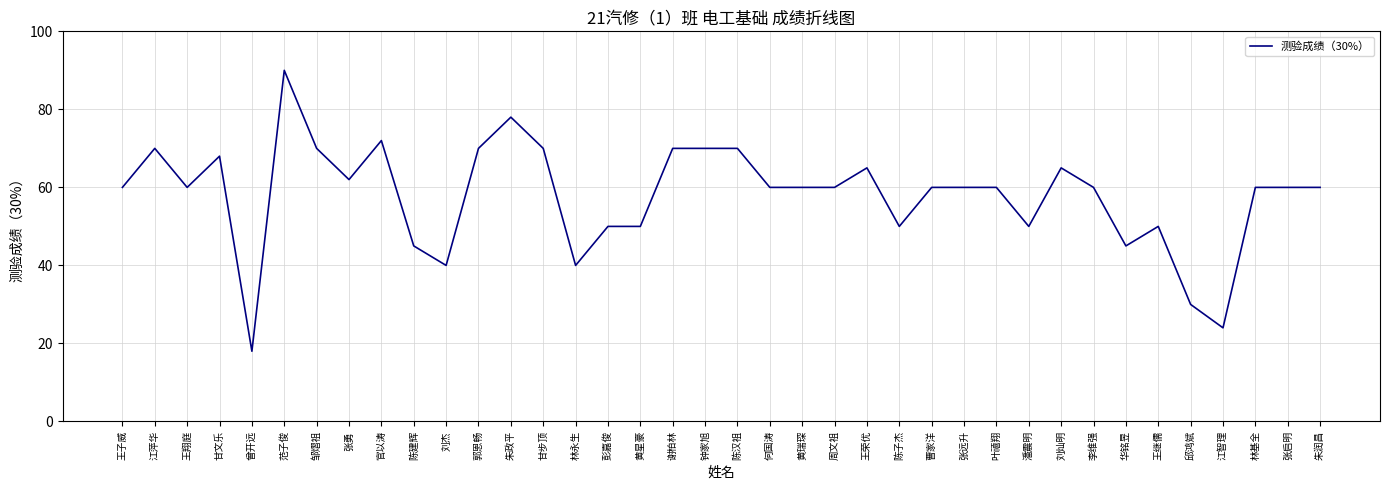

What is the difference between the values at 张远升 and 黄星豪?

10